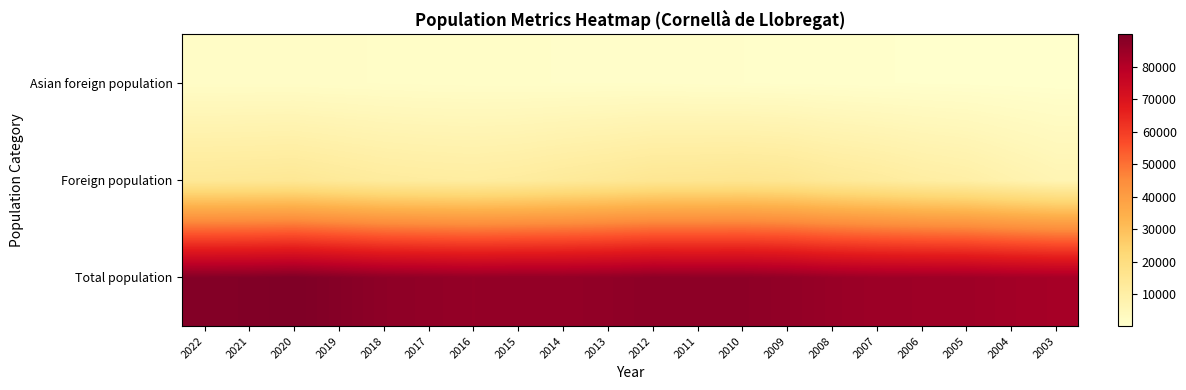

At 2022, list the series in order from smallest to largest.

Asian foreign population, Foreign population, Total population